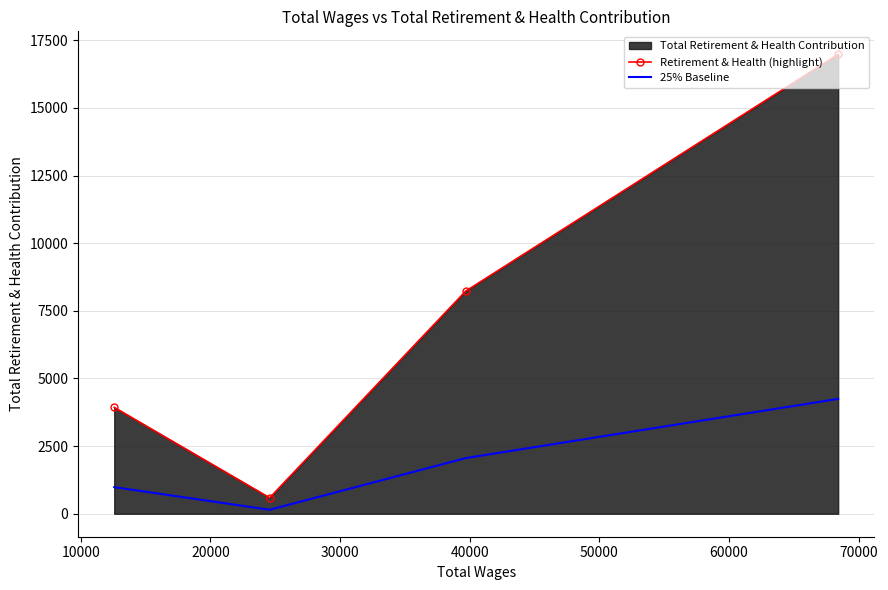

How many data points in Retirement & Health (highlight) are above 8229?

1